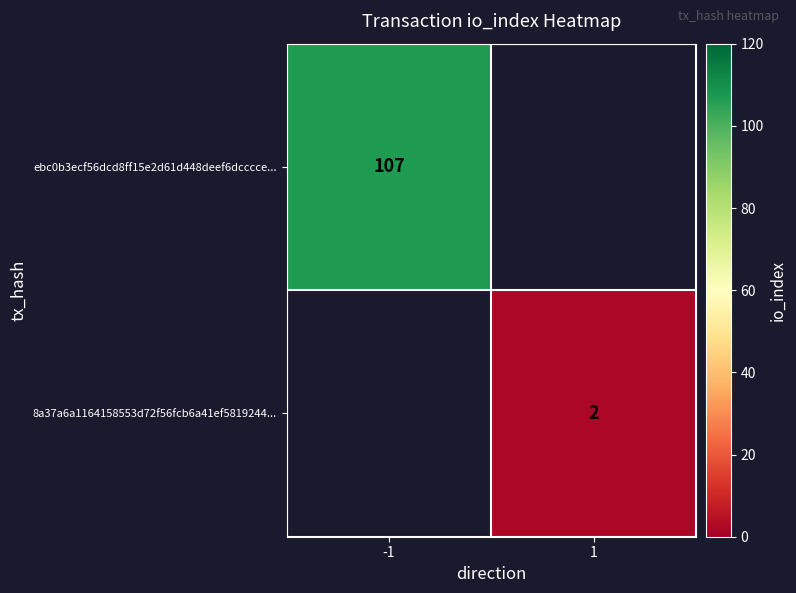

True or false: ebc0b3ecf56dcd8ff15e2d61d448deef6dcccce... has a value of 52 at -1.

False